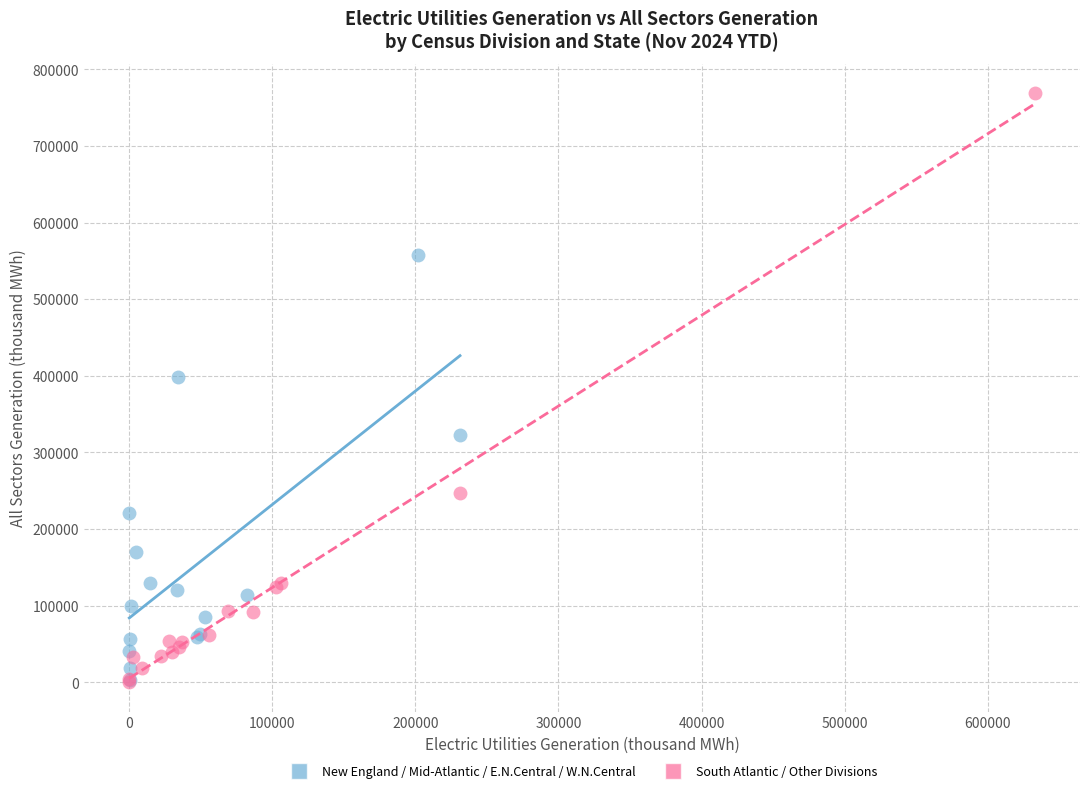

Which series contains the highest Y value?

South Atlantic / Other Divisions